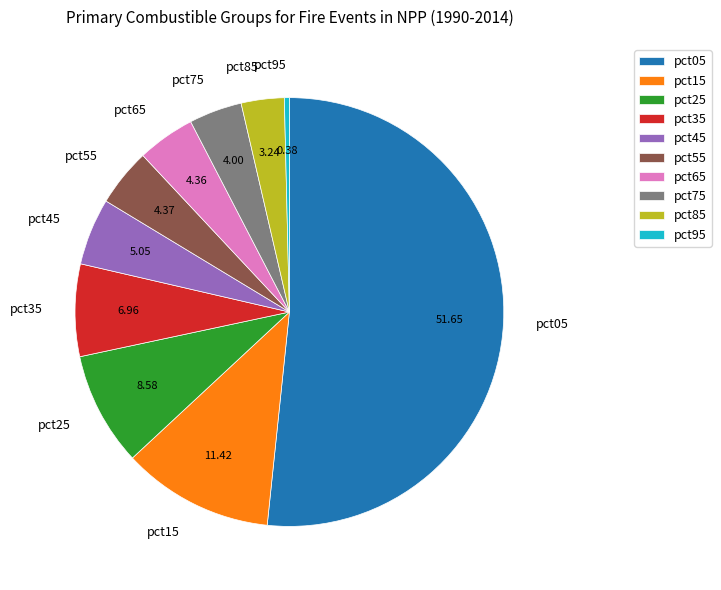

Which has a higher value, pct65 or pct25?

pct25